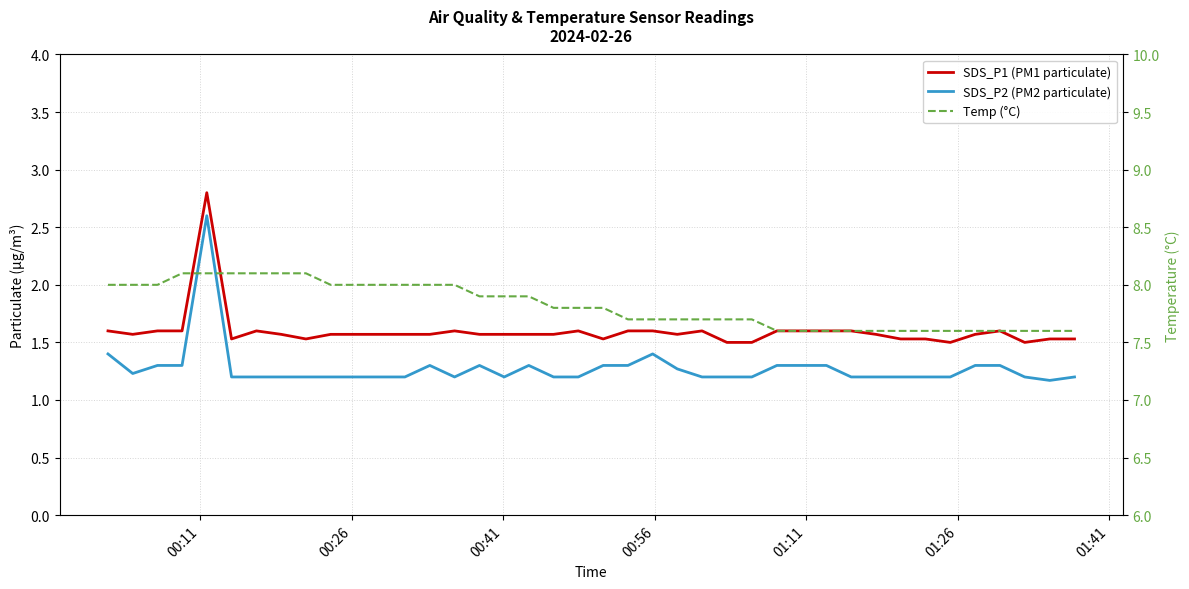

Reading left to right, what are all the values shown in this chart?

SDS_P1 (PM1 particulate): 1.6	1.6	1.6	1.6	2.8	1.5	1.6	1.6	1.5	1.6	1.6	1.6	1.6	1.6	1.6	1.6	1.6	1.6	1.6	1.6	1.5	1.6	1.6	1.6	1.6	1.5	1.5	1.6	1.6	1.6	1.6	1.6	1.5	1.5	1.5	1.6	1.6	1.5	1.5	1.5
SDS_P2 (PM2 particulate): 1.4	1.2	1.3	1.3	2.6	1.2	1.2	1.2	1.2	1.2	1.2	1.2	1.2	1.3	1.2	1.3	1.2	1.3	1.2	1.2	1.3	1.3	1.4	1.3	1.2	1.2	1.2	1.3	1.3	1.3	1.2	1.2	1.2	1.2	1.2	1.3	1.3	1.2	1.2	1.2
Temp (°C): 8.0	8.0	8.0	8.1	8.1	8.1	8.1	8.1	8.1	8.0	8.0	8.0	8.0	8.0	8.0	7.9	7.9	7.9	7.8	7.8	7.8	7.7	7.7	7.7	7.7	7.7	7.7	7.6	7.6	7.6	7.6	7.6	7.6	7.6	7.6	7.6	7.6	7.6	7.6	7.6